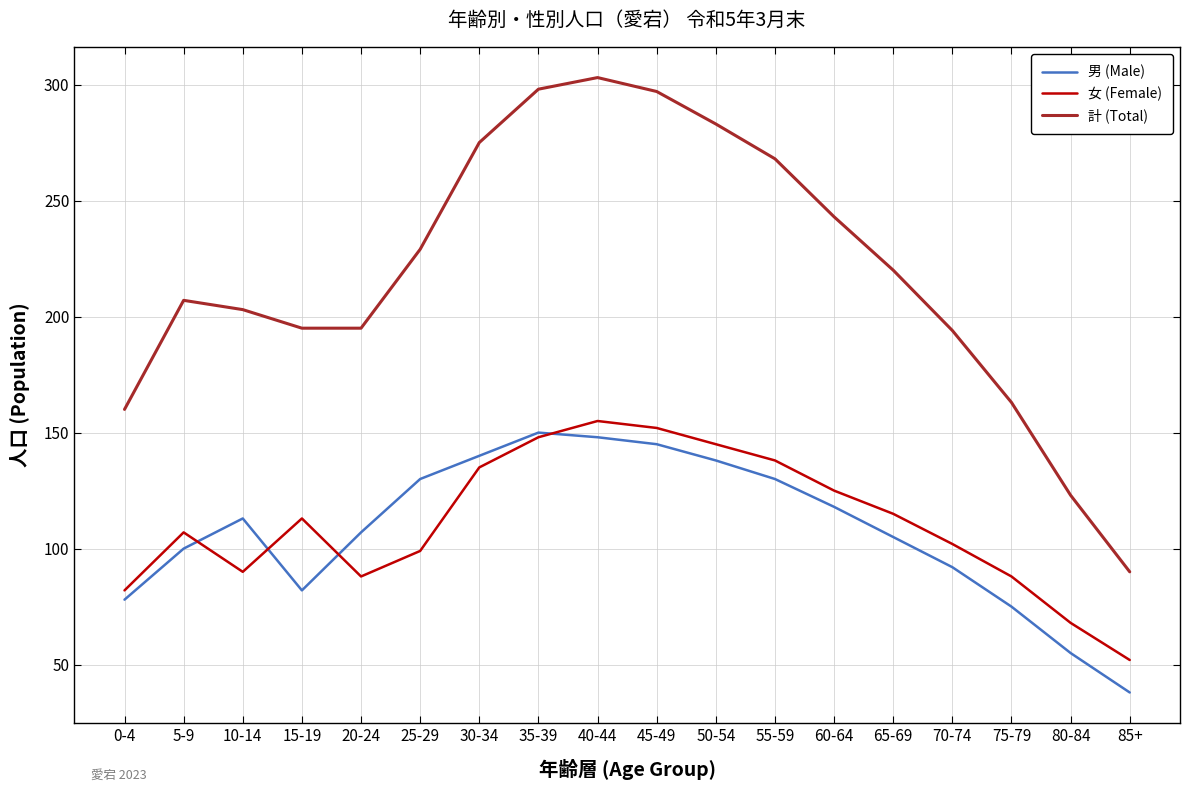

What is the minimum value shown in the chart?

38